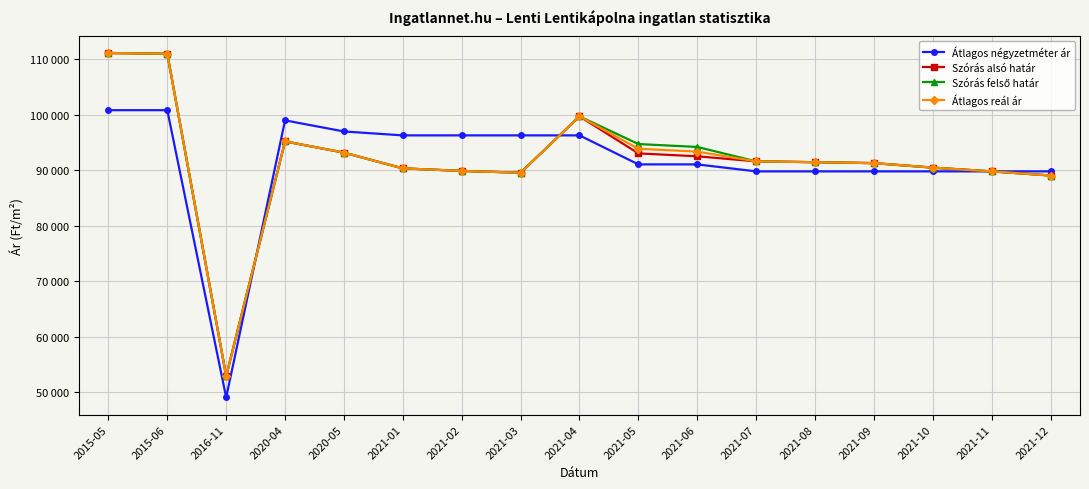

The value of Szórás felső határ at 2021-12 is 43662. True or false?

False